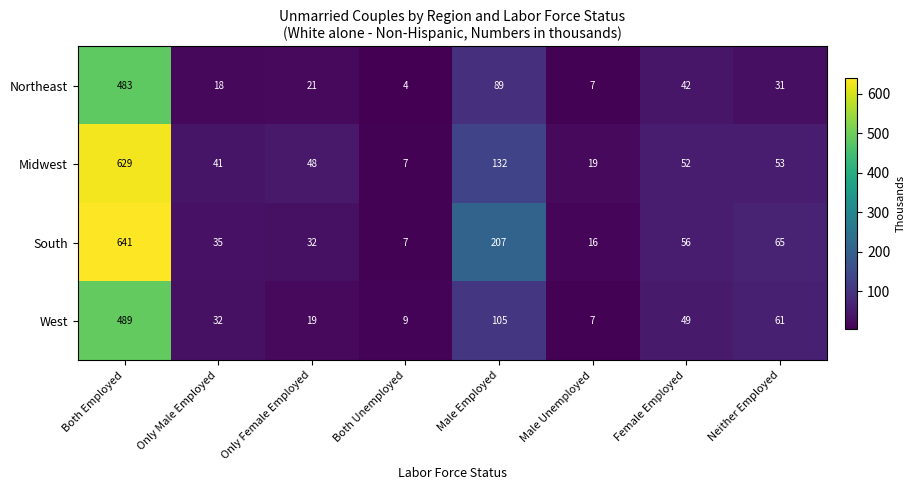

At which label does Midwest first exceed 52?

Both Employed